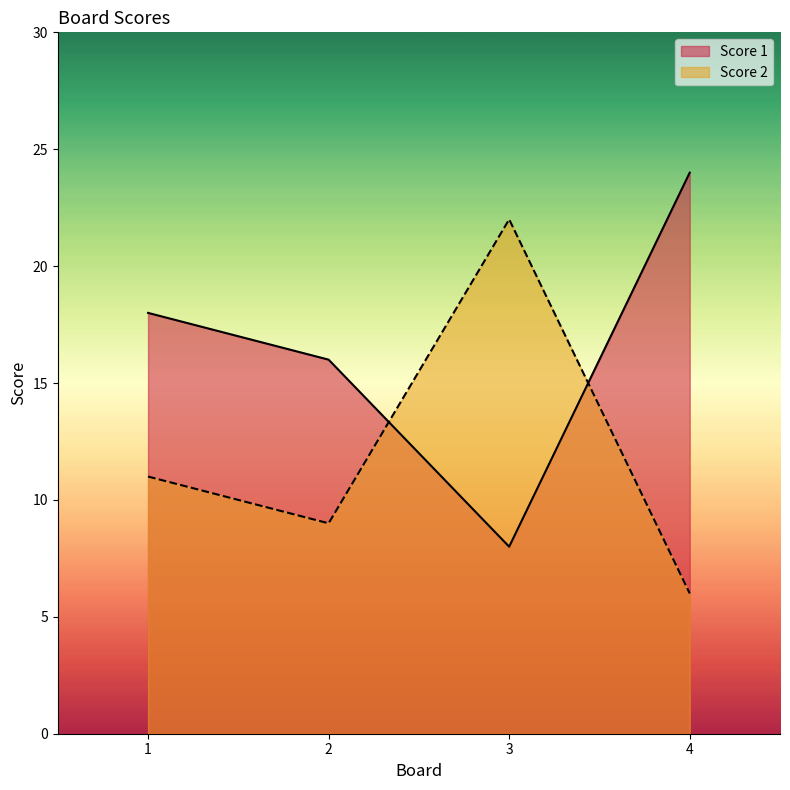

Reading left to right, what are all the values shown in this chart?

Score 1: 1=18	2=16	3=8	4=24
Score 2: 1=11	2=9	3=22	4=6